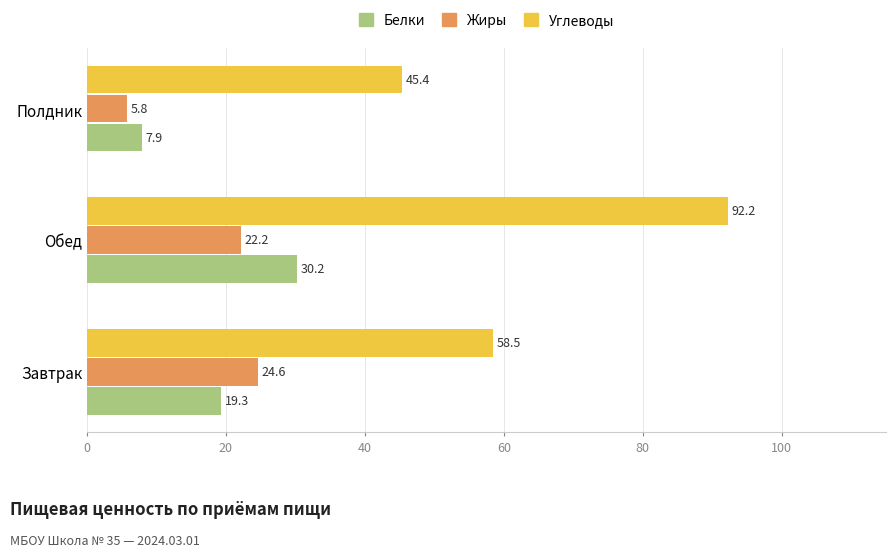

At which category is the sum across all series the highest?

Обед